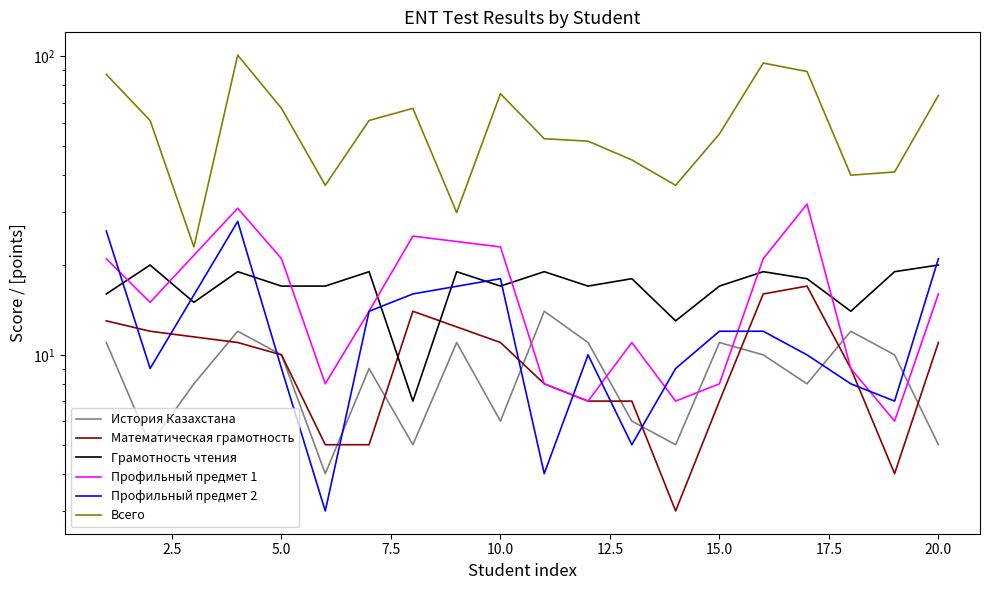

The value of Грамотность чтения at 4 is 19. True or false?

True